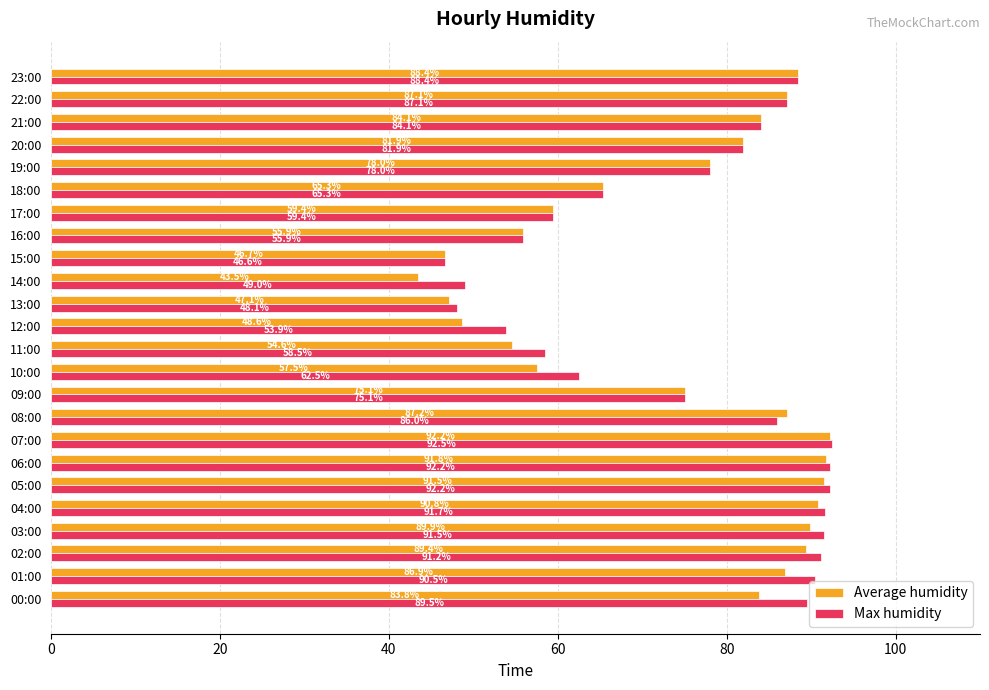

Which series has the largest total across all categories?

Max humidity